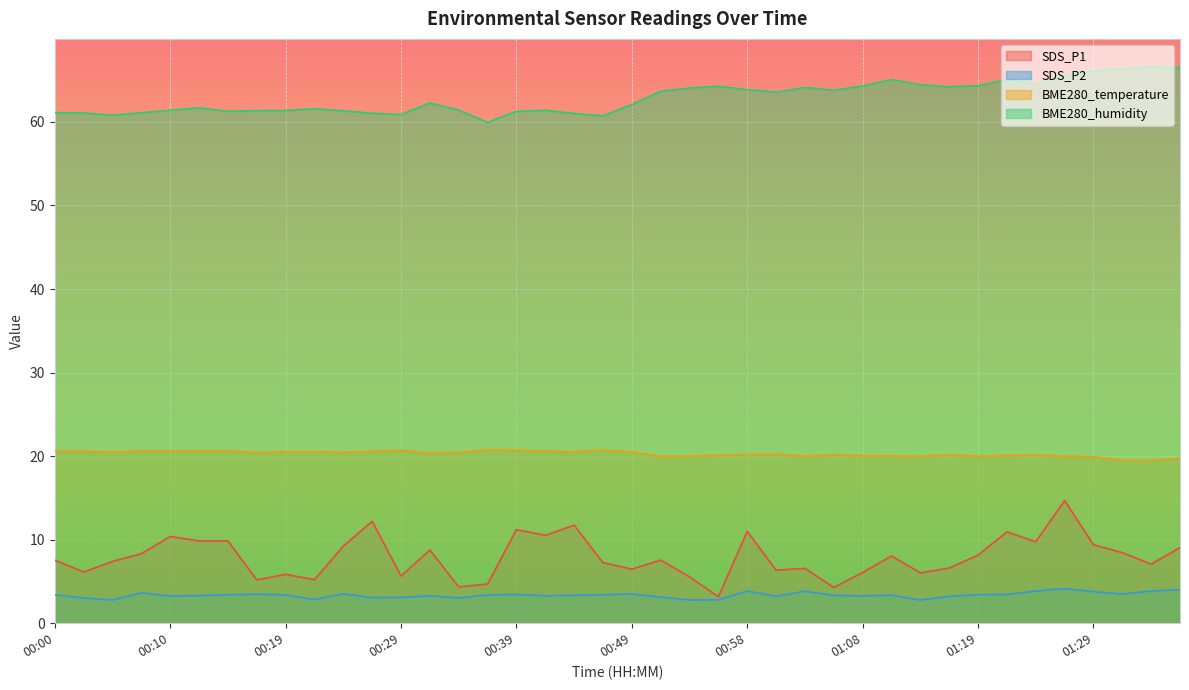

Read the BME280_temperature value at 00:07.

20.6